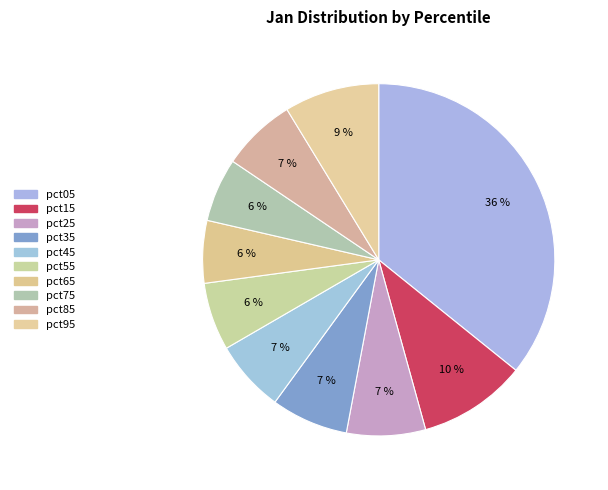

Is it true that pct05 is 36% of the pie?

True